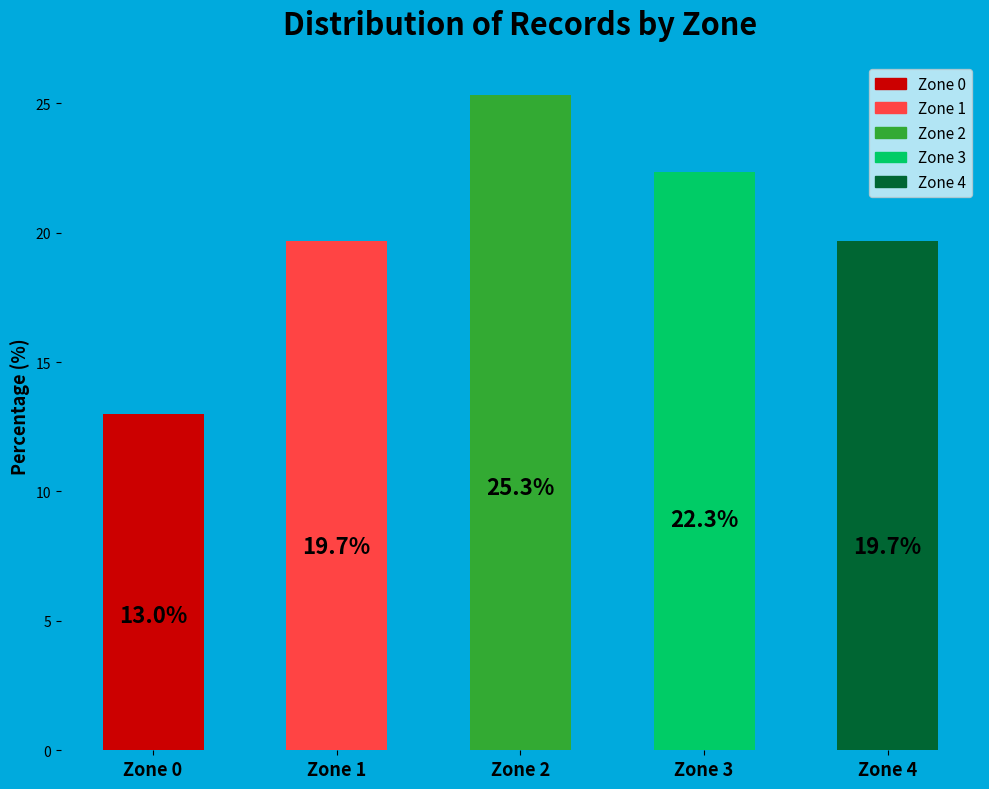

What is the difference between the maximum and minimum values?

12.3